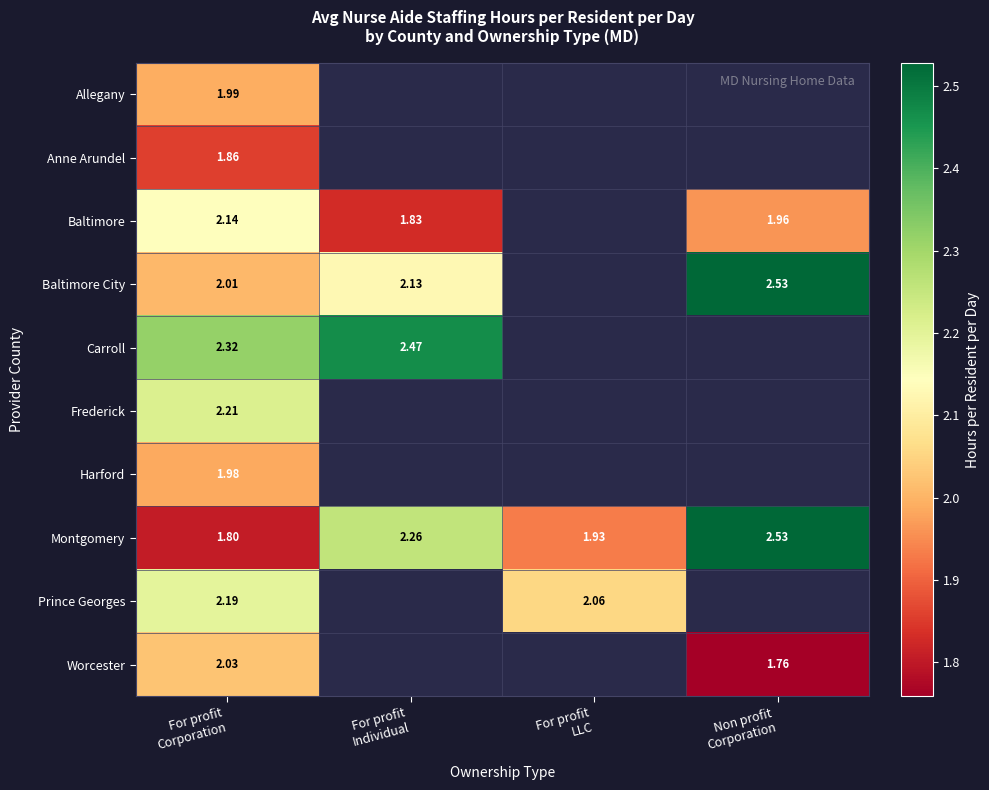

Which category has the highest value in the Harford series?

For profit Corporation